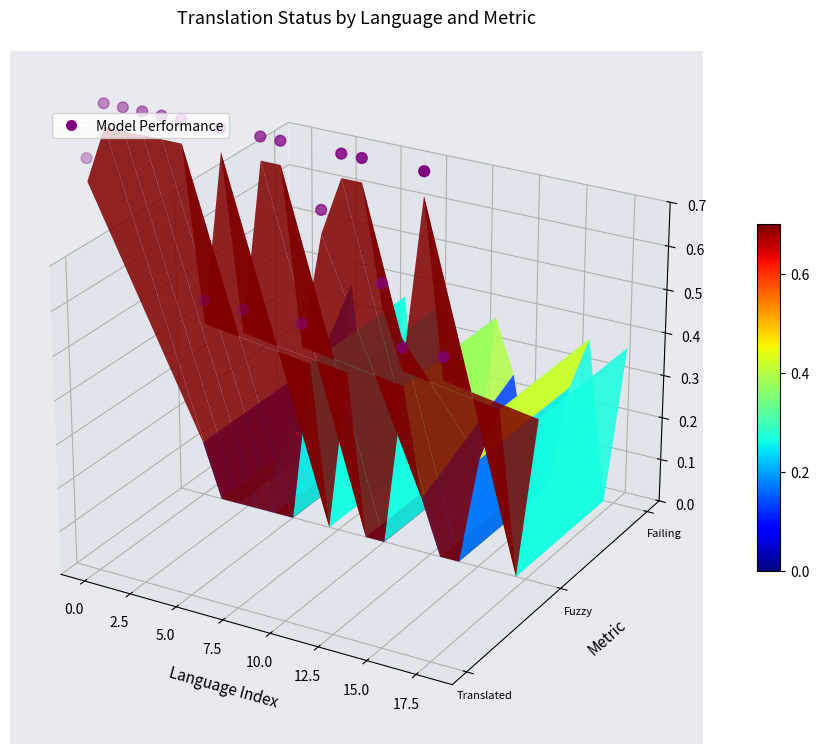

Where is the data nearest to the value 0?

18